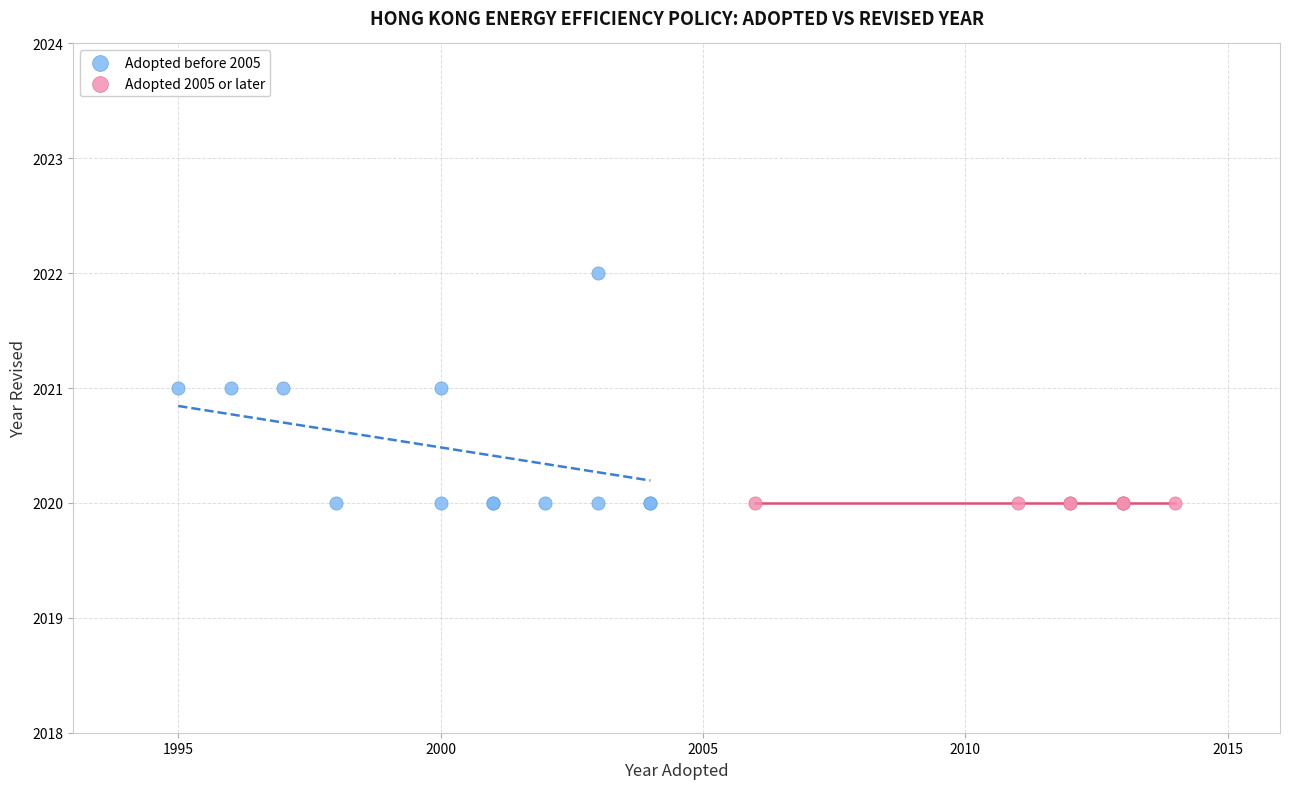

Which series contains the highest Y value?

Adopted before 2005